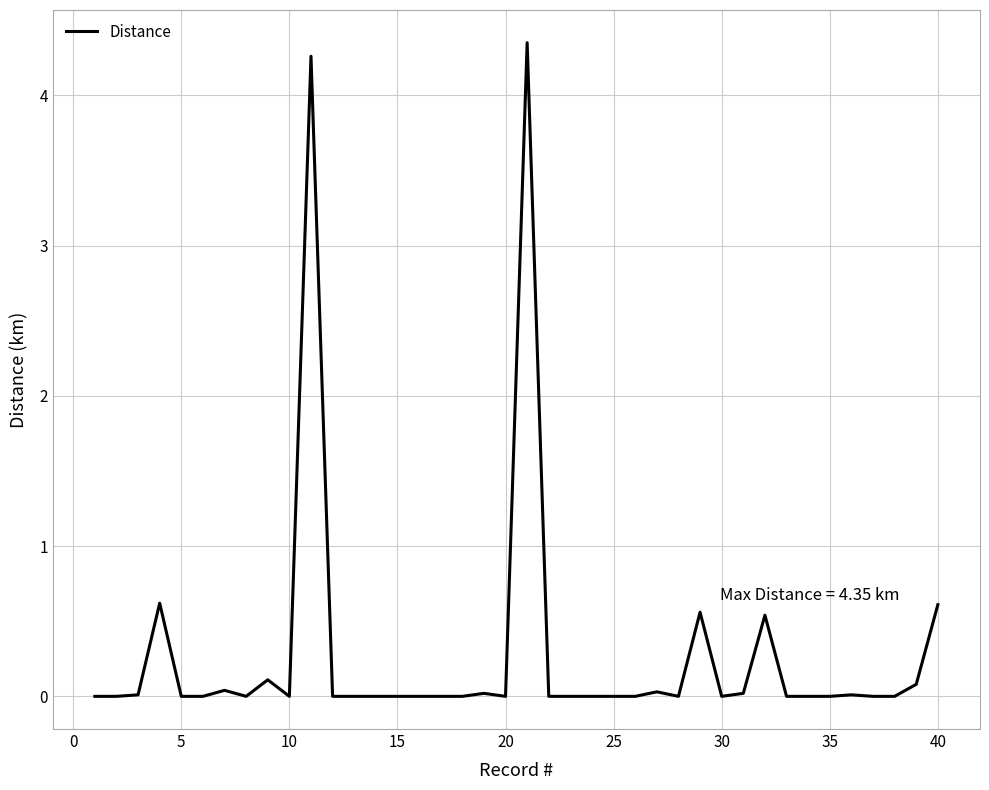

What is the average value?

0.3